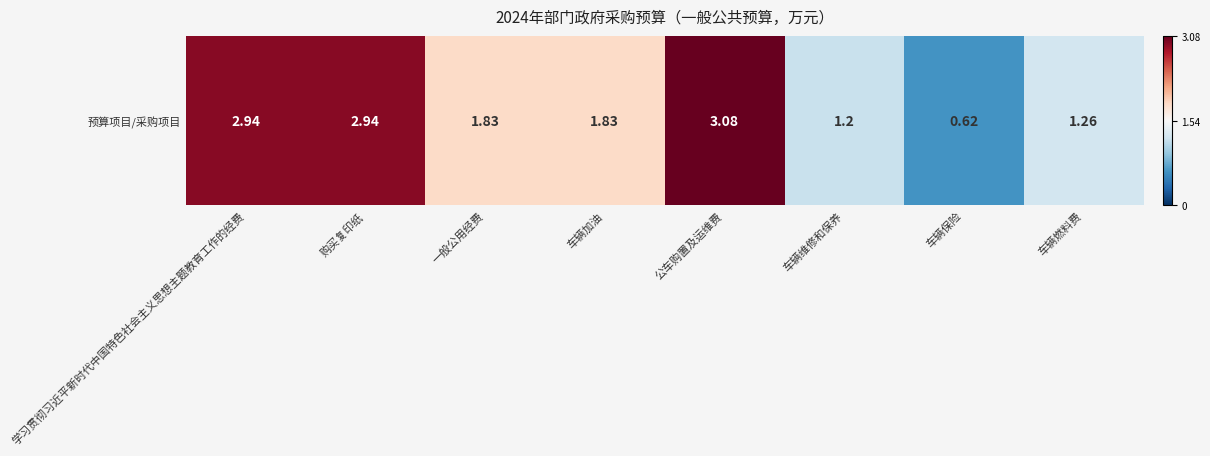

What is the change in value from 购买复印纸 to 公车购置及运维费?

+0.1